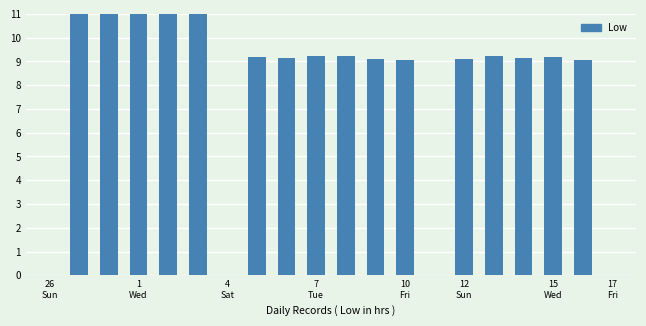

How many values are above zero?

16